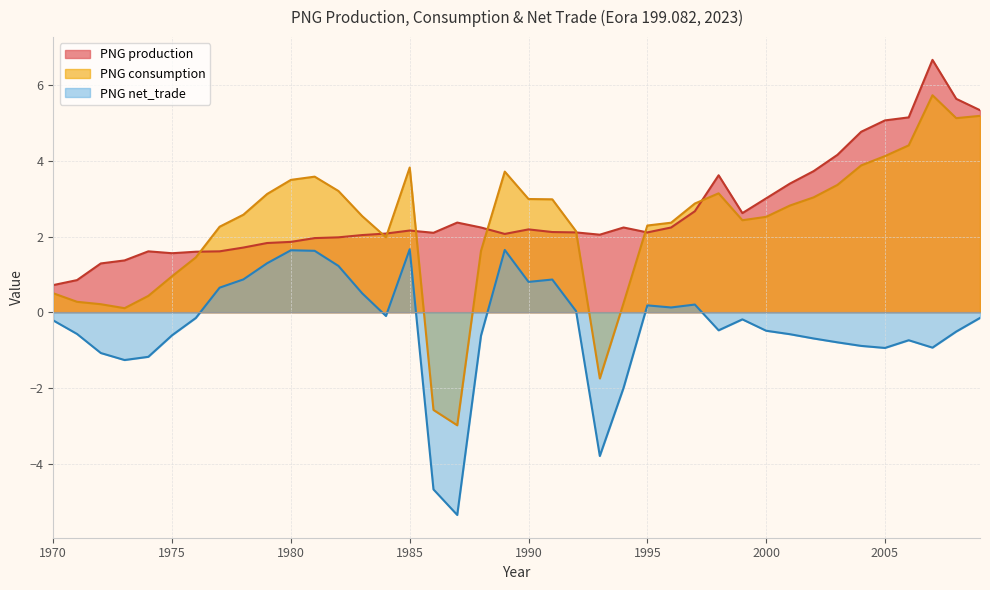

Reading left to right, what are all the values shown in this chart?

PNG production: 0.7	0.8	1.3	1.4	1.6	1.6	1.6	1.6	1.7	1.8	1.9	2.0	2.0	2.0	2.1	2.2	2.1	2.4	2.2	2.1	2.2	2.1	2.1	2.0	2.2	2.1	2.2	2.7	3.6	2.6	3.0	3.4	3.7	4.2	4.8	5.1	5.2	6.7	5.6	5.3
PNG consumption: 0.5	0.3	0.2	0.1	0.4	1.0	1.4	2.3	2.6	3.1	3.5	3.6	3.2	2.5	2.0	3.8	-2.6	-3.0	1.6	3.7	3.0	3.0	2.1	-1.7	0.2	2.3	2.4	2.9	3.1	2.4	2.5	2.8	3.0	3.4	3.9	4.1	4.4	5.7	5.1	5.2
PNG net_trade: -0.2	-0.6	-1.1	-1.3	-1.2	-0.6	-0.2	0.6	0.9	1.3	1.6	1.6	1.2	0.5	-0.1	1.7	-4.7	-5.4	-0.6	1.6	0.8	0.9	0.0	-3.8	-2.0	0.2	0.1	0.2	-0.5	-0.2	-0.5	-0.6	-0.7	-0.8	-0.9	-0.9	-0.7	-0.9	-0.5	-0.1